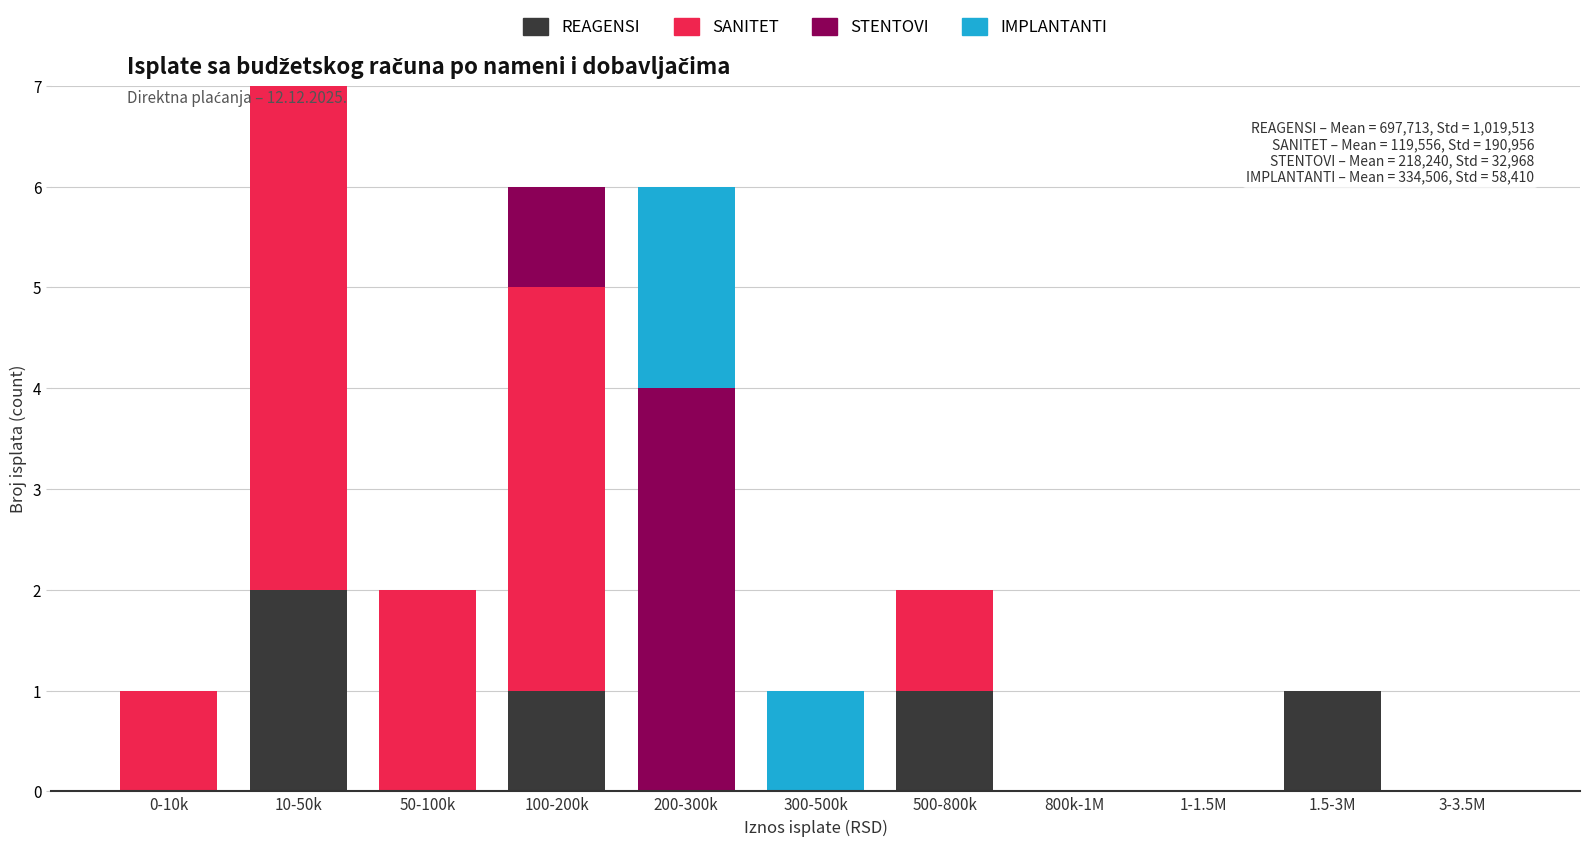

The value of REAGENSI at 50-100k is 0. True or false?

True